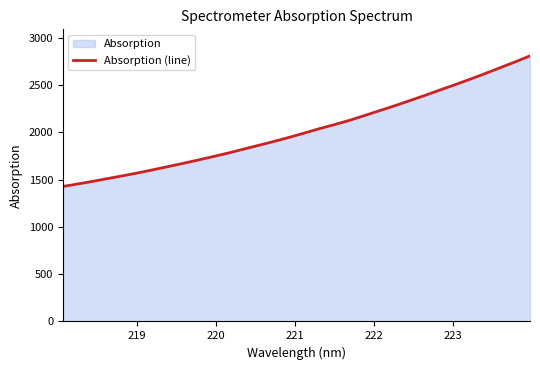

What is the smallest value displayed?

1426.7